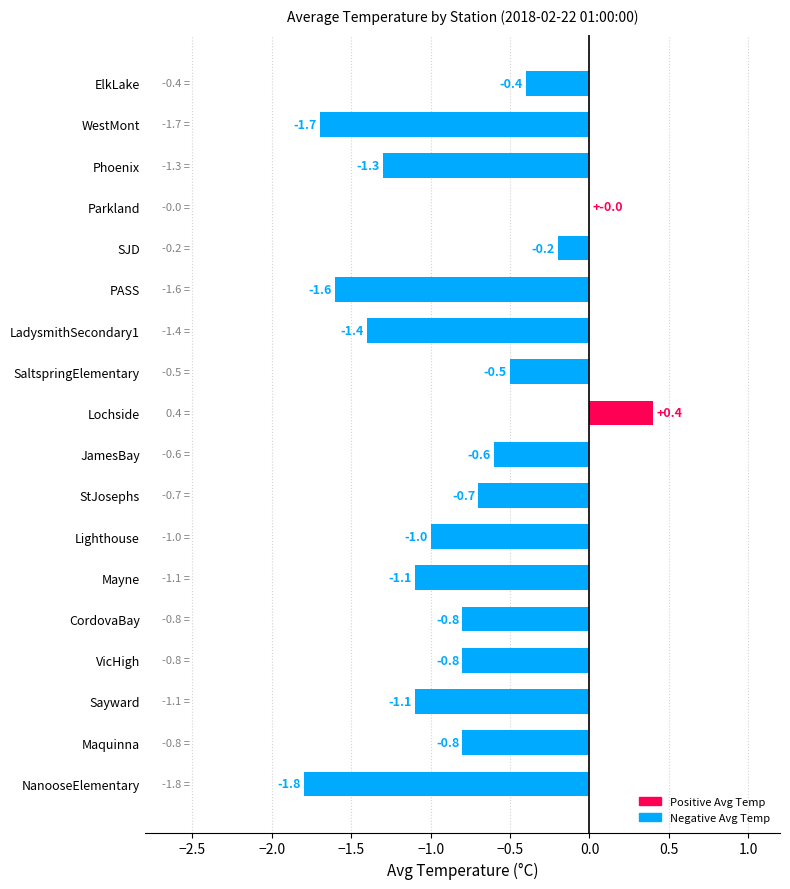

How many series are shown in this chart?

1